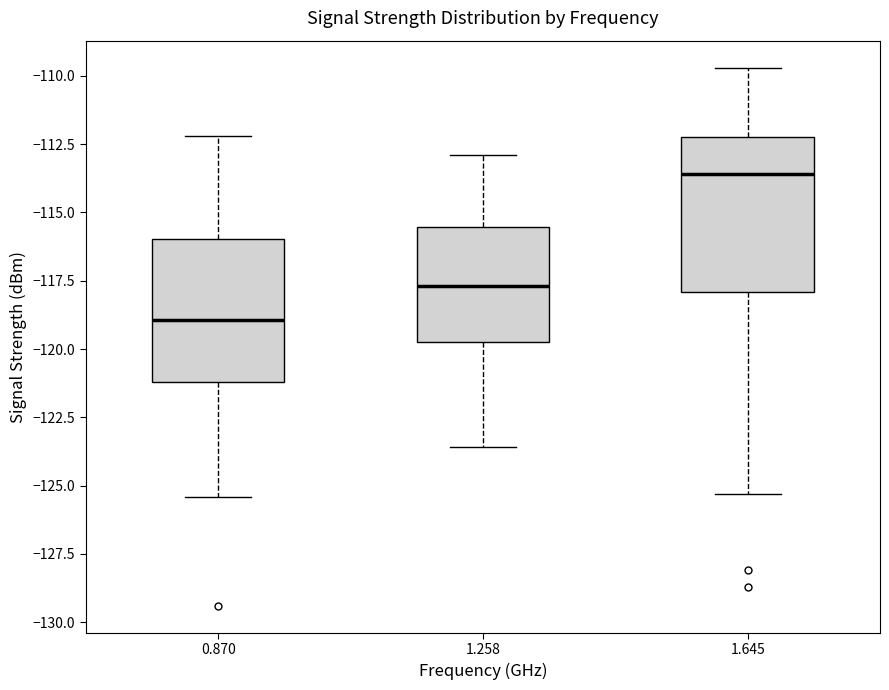

Reading left to right, read every box against the y-axis: the position of its median line, the range the box covers, and the ends of its whiskers. The values are not printed on the chart, so give them approximately, as read against the axis.

0.870: median -119.0, box -121.0 to -116.0, whiskers -125.5 to -112.0
1.258: median -117.5, box -119.5 to -115.5, whiskers -123.5 to -113.0
1.645: median -113.5, box -118.0 to -112.0, whiskers -125.5 to -109.5